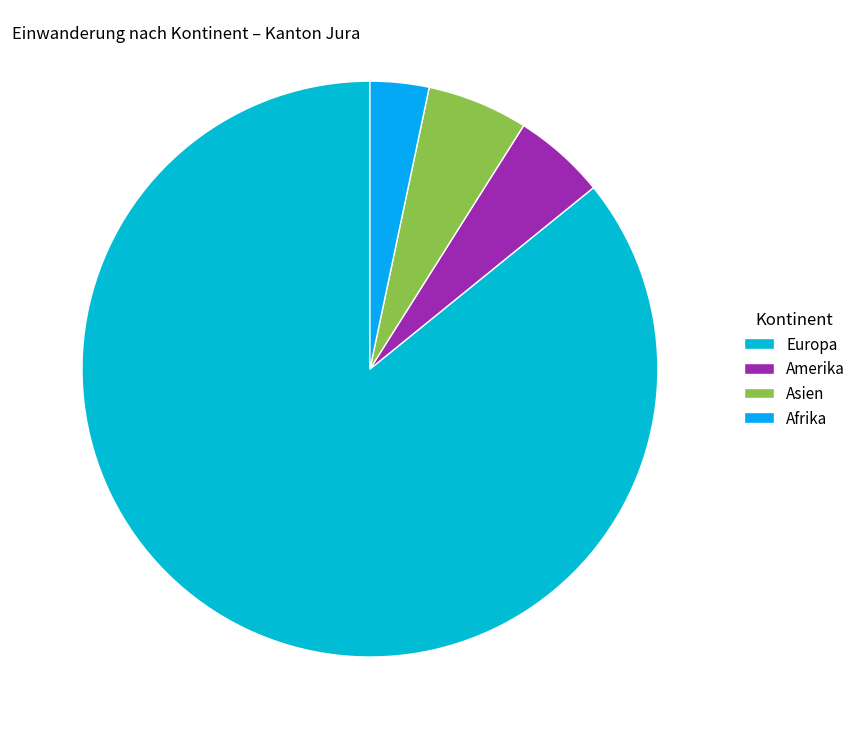

Which slice is the smallest?

Afrika